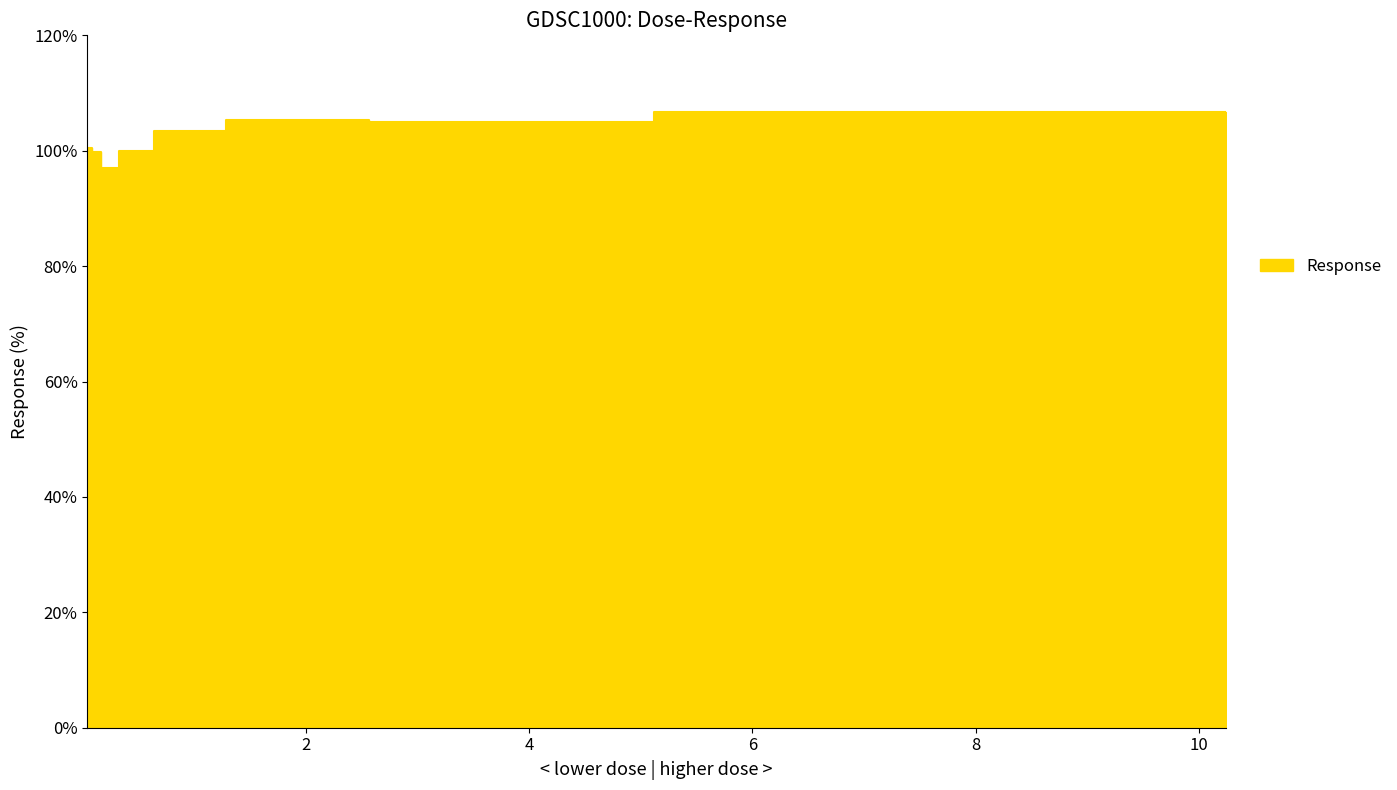

What is the change in value from 0.64 to 2.56?

+1.7